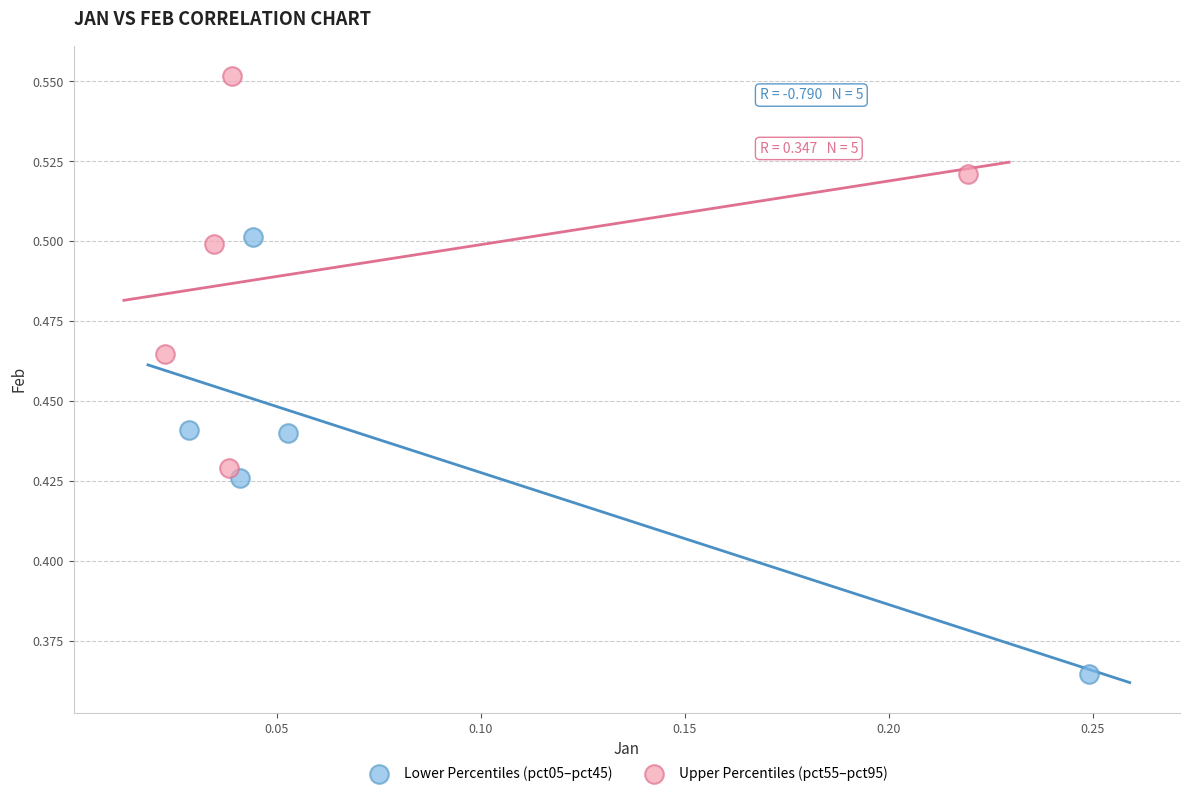

Which series has the widest spread of Y values?

Lower Percentiles (pct05–pct45)